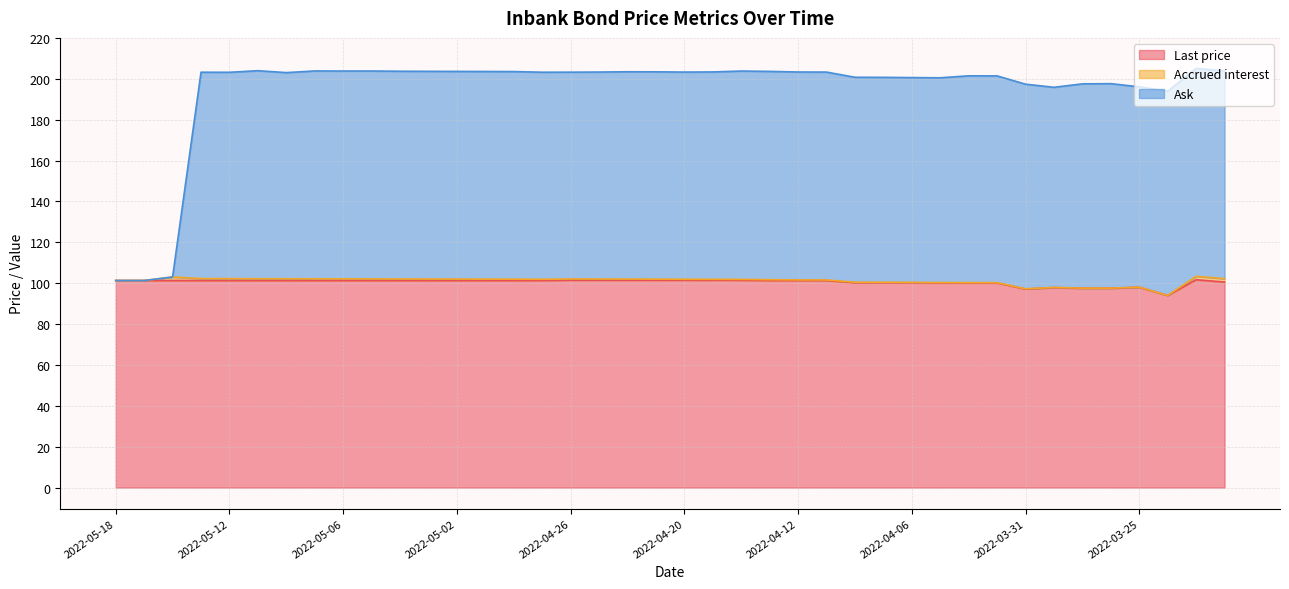

Which series has the widest spread of values?

Ask